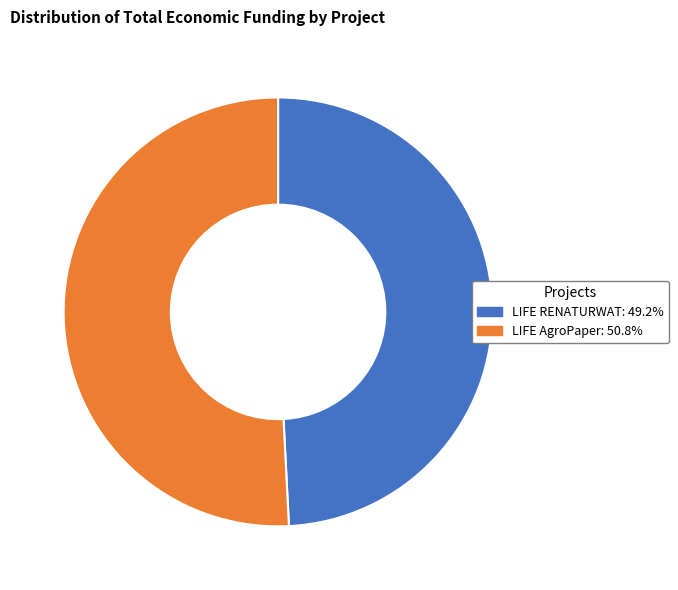

Is the sum of LIFE AgroPaper: 50.8% and LIFE RENATURWAT: 49.2% greater than half?

Yes